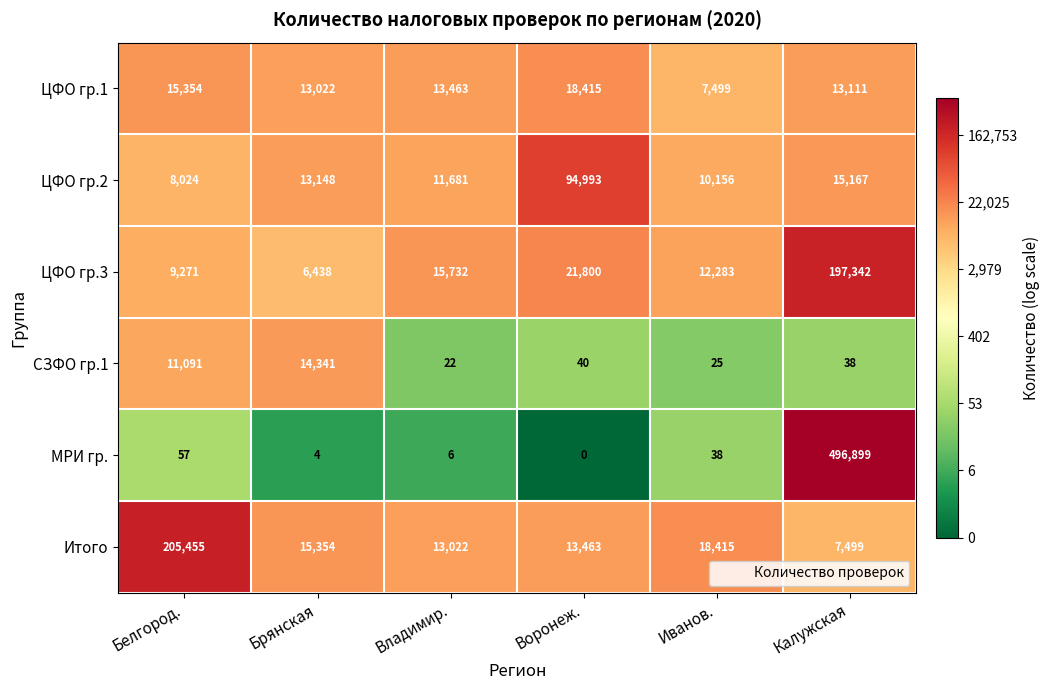

What is the greatest value displayed?

496899